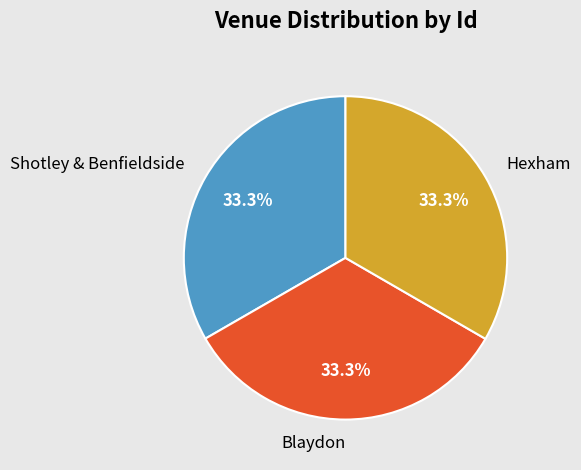

Is there a majority slice in this chart?

No